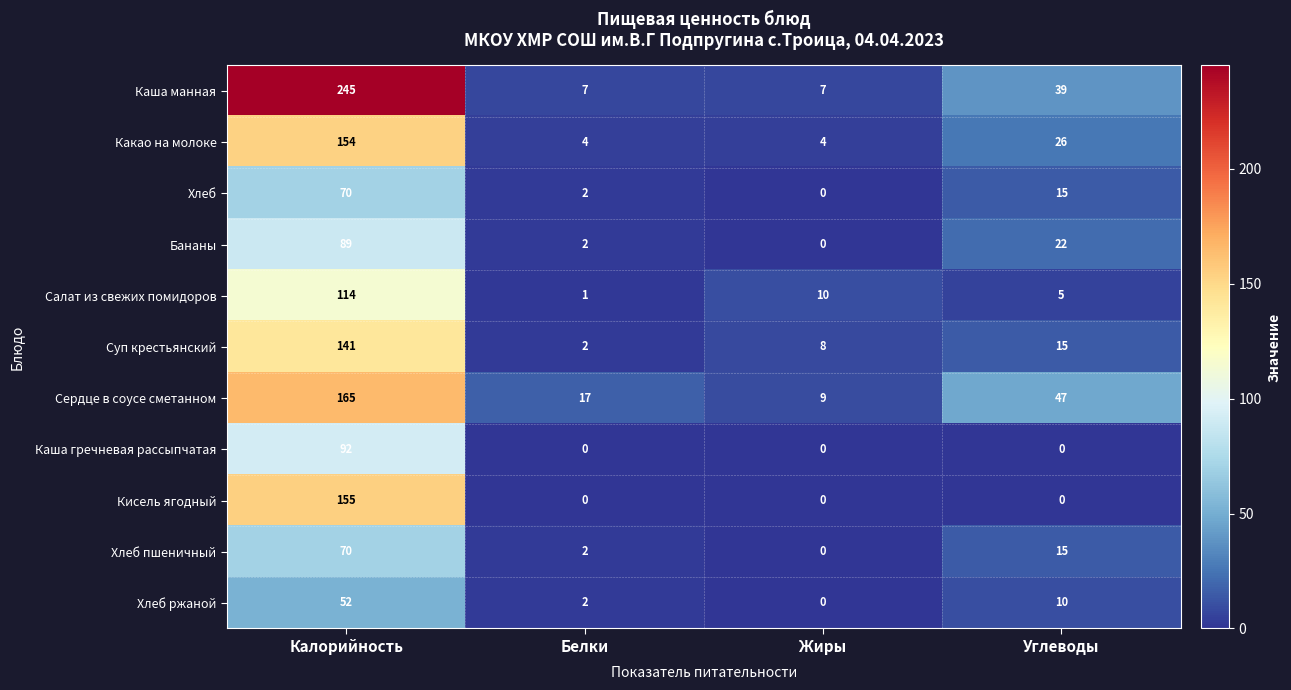

Which series changed the most between Белки and Углеводы?

Каша манная